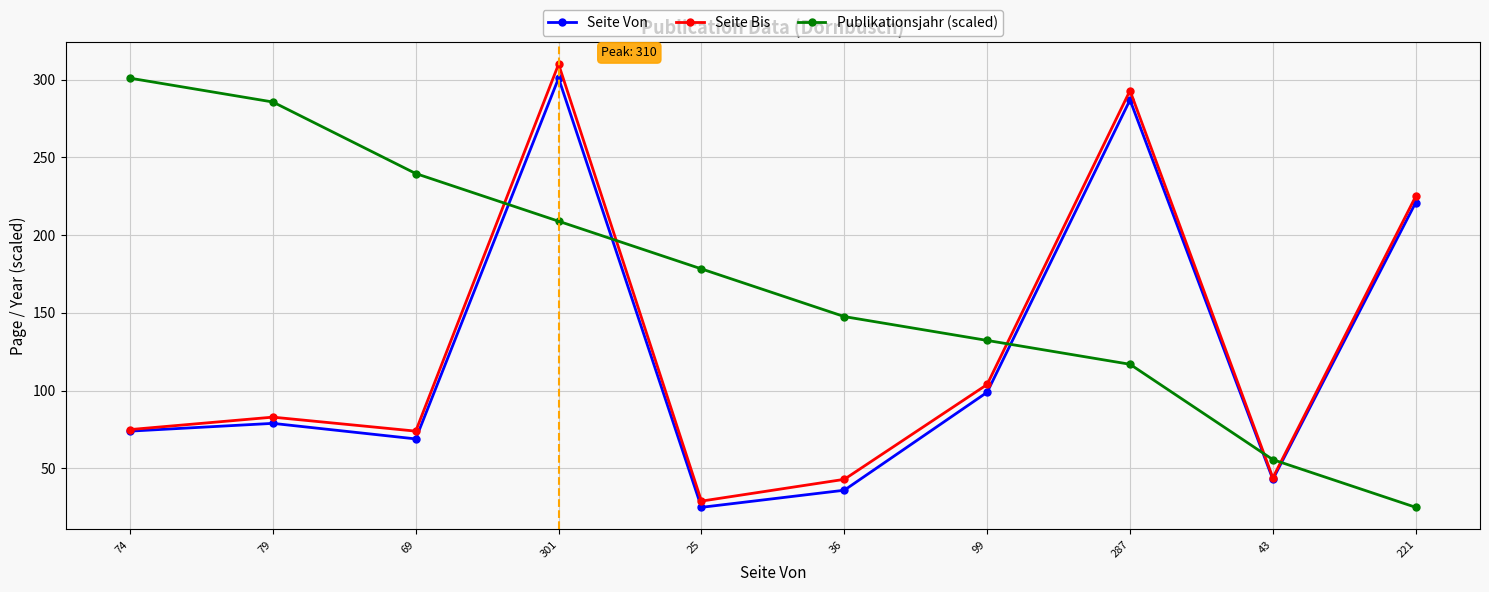

True or false: Seite Bis has a value of 29.0 at 25.

True